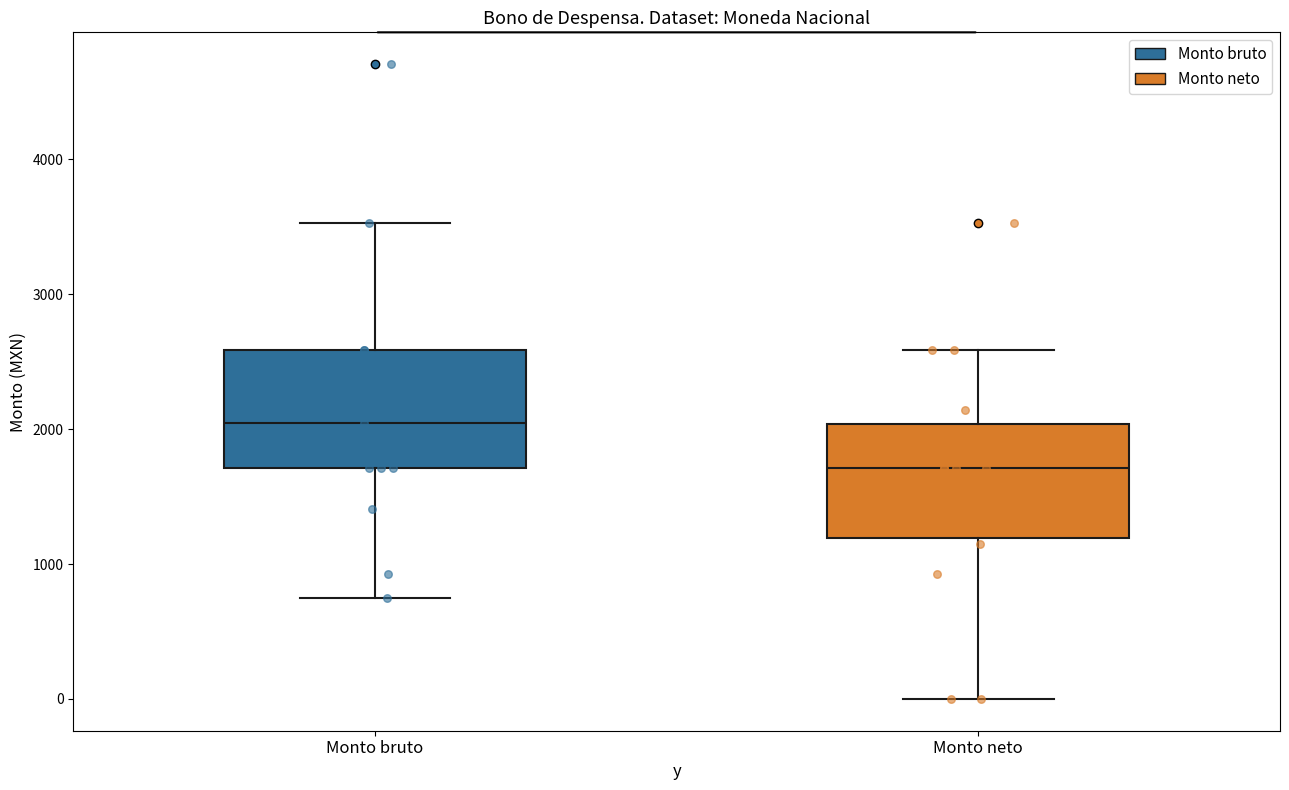

Which box has the lowest median line?

Monto neto